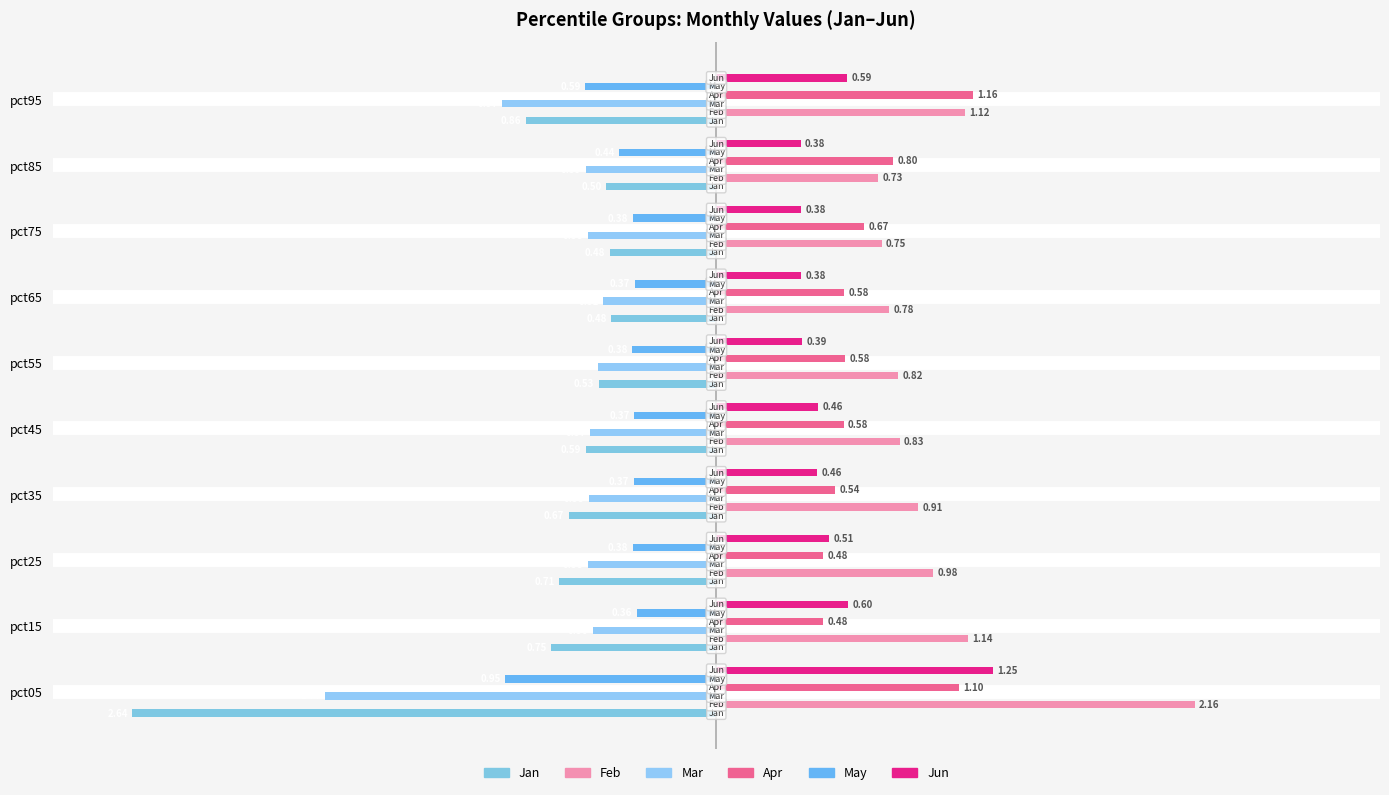

Which label corresponds to the smallest value in the chart?

pct05